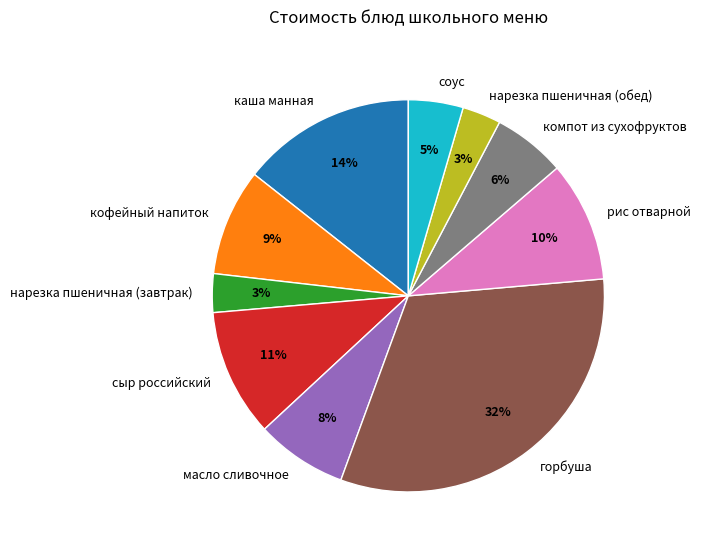

Is there any slice that represents more than half of the pie?

No